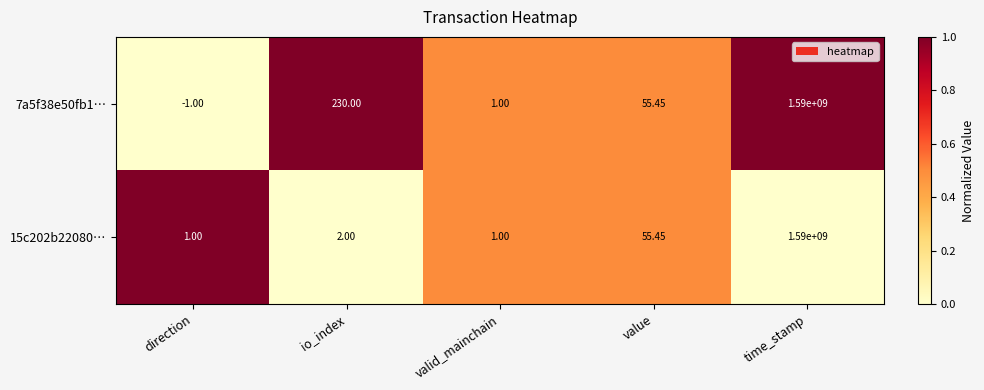

What is the spread (max minus min) of values at direction?

2.0